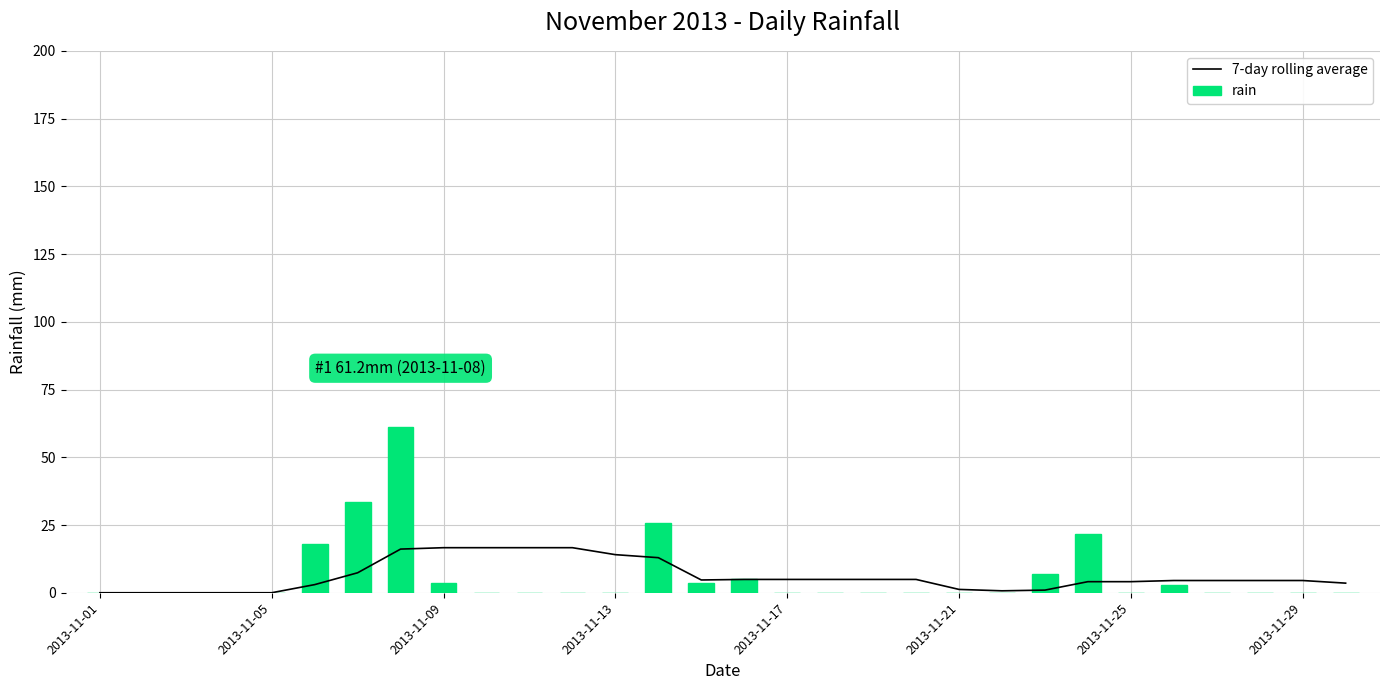

Are the bars horizontal?

No